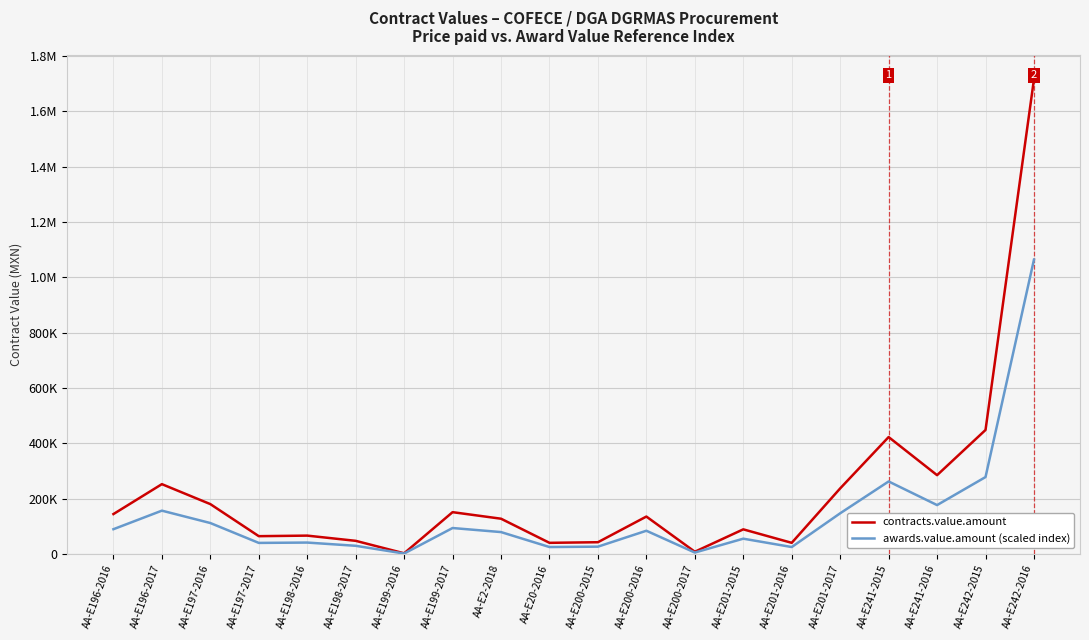

What is the label of the 15th point from the left?

AA-E201-2016